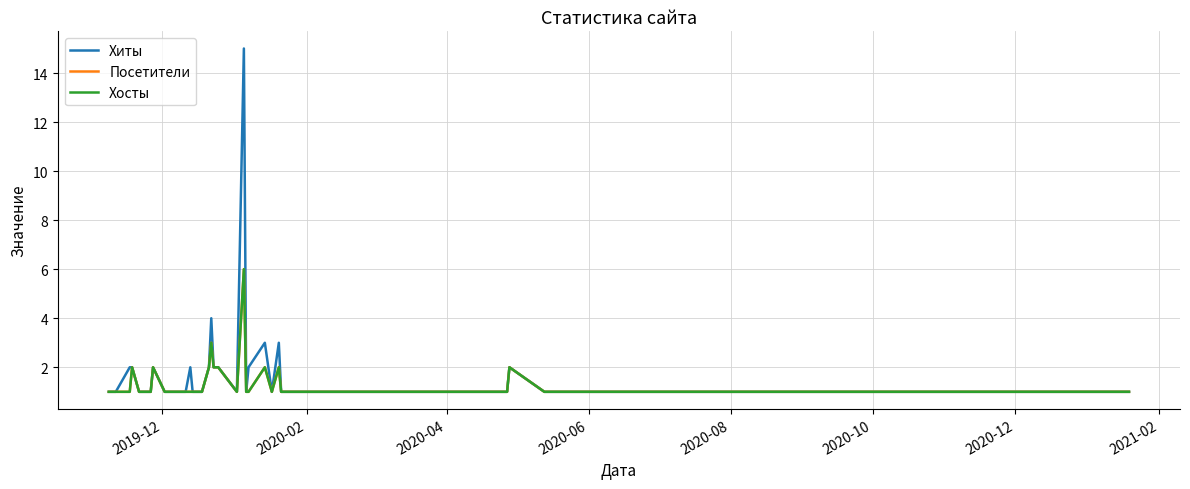

Does the chart display data point markers on the line(s)?

No